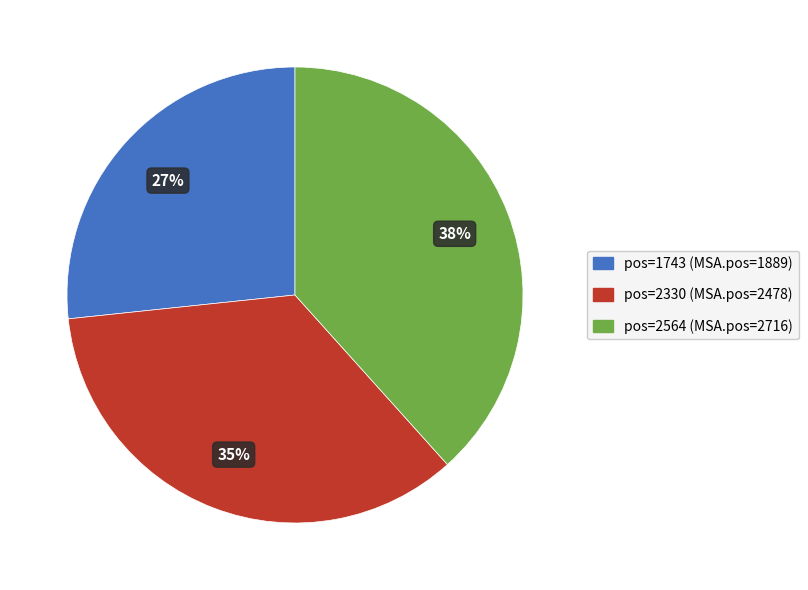

To the nearest percent, what is the average slice percentage?

33%